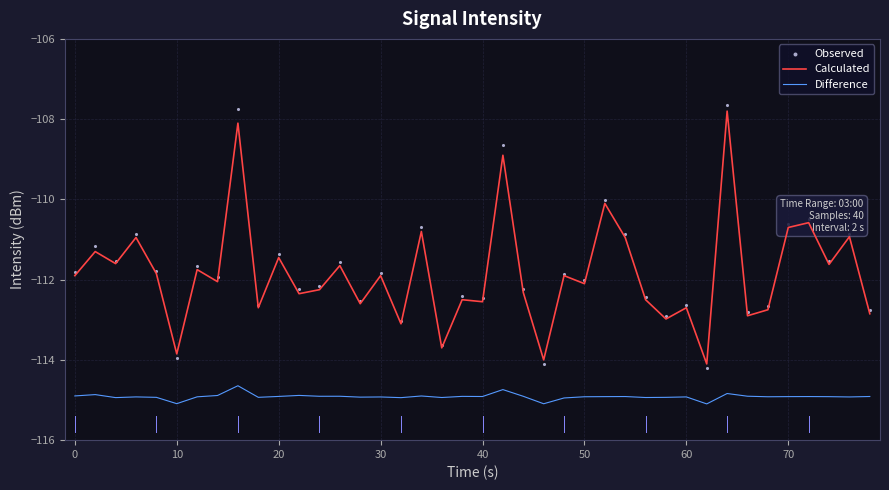

Which series has the largest total across all categories?

Observed